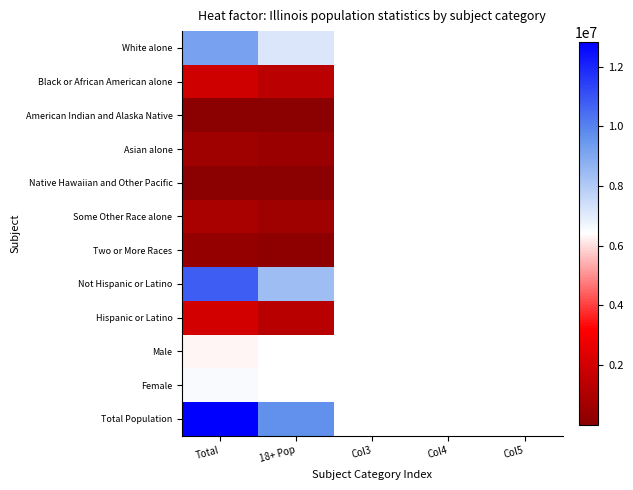

At how many categories does at least one series exceed 8026474?

2